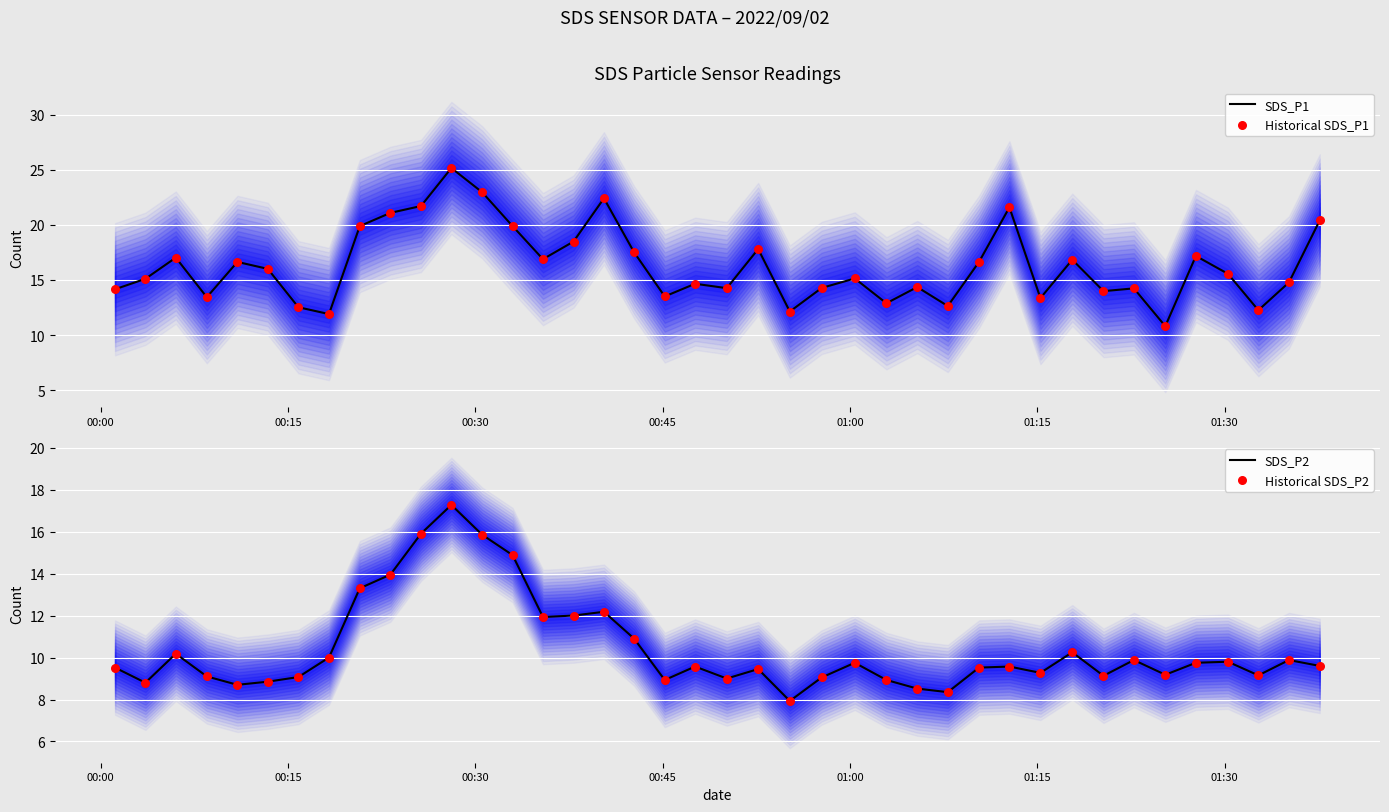

Which series has the widest spread of Y values?

SDS_P1